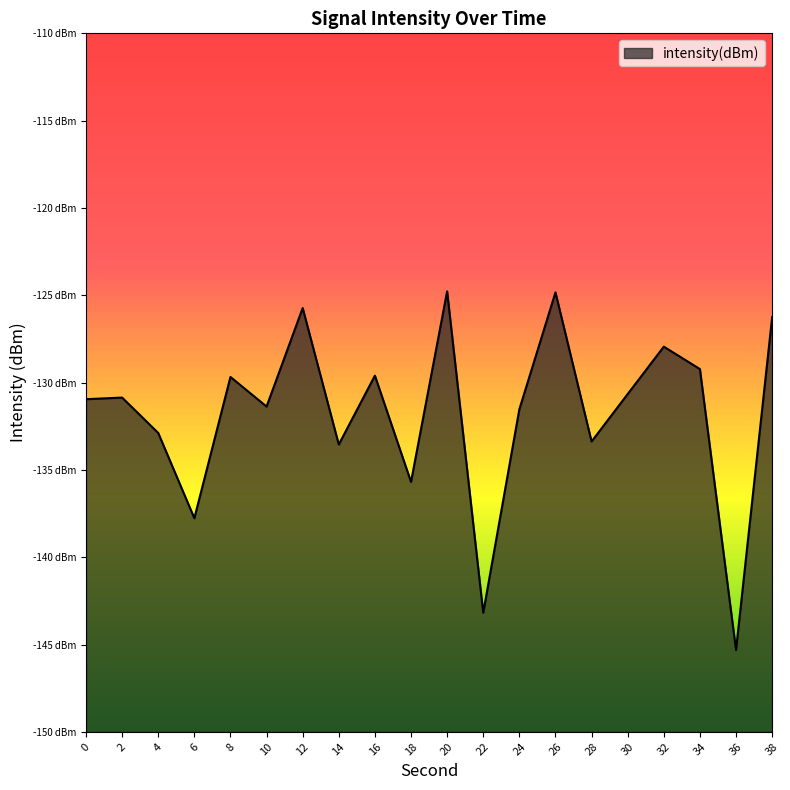

What is the smallest value displayed?

-145.3